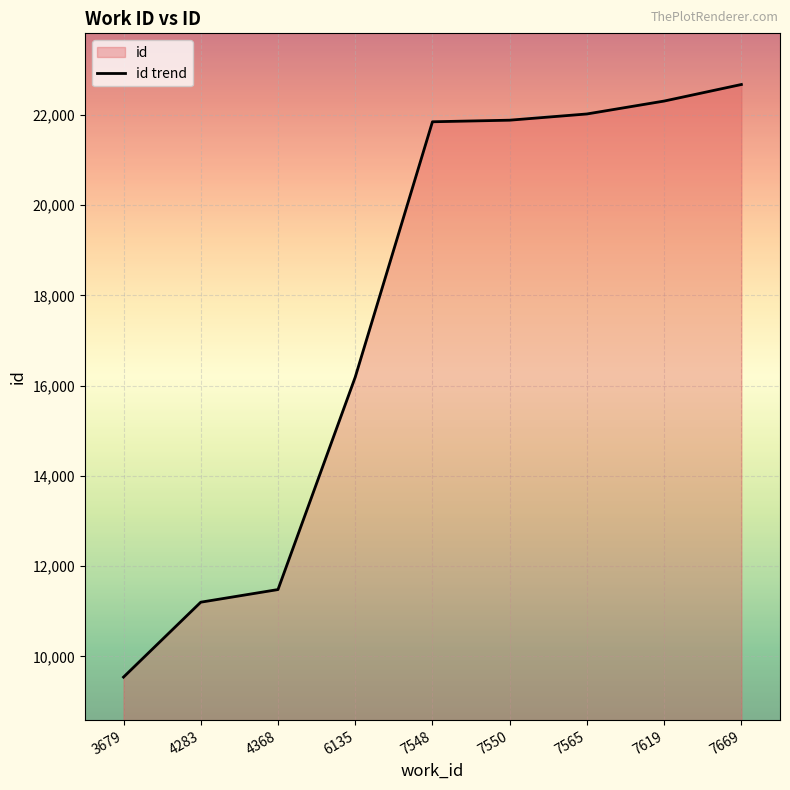

How many data points are above 21847?

4